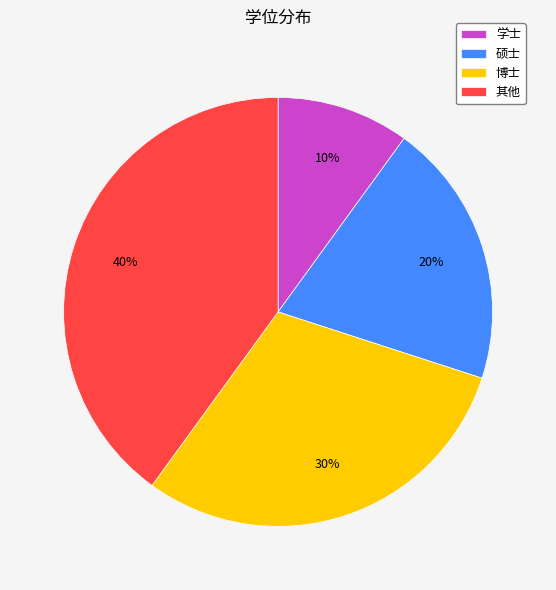

Count the number of slices in the pie.

4